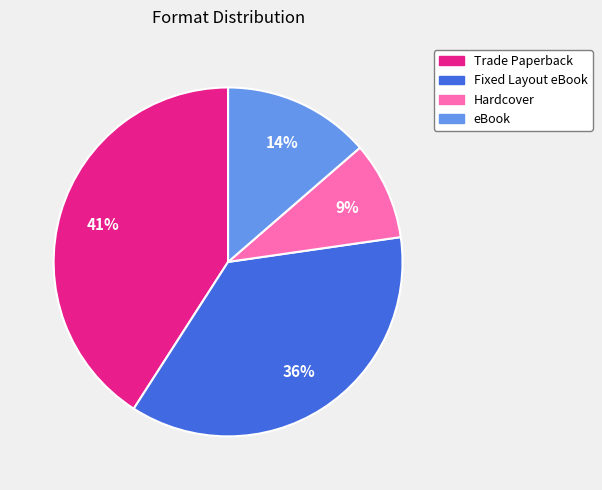

The Trade Paperback slice represents 54% of the pie. True or false?

False